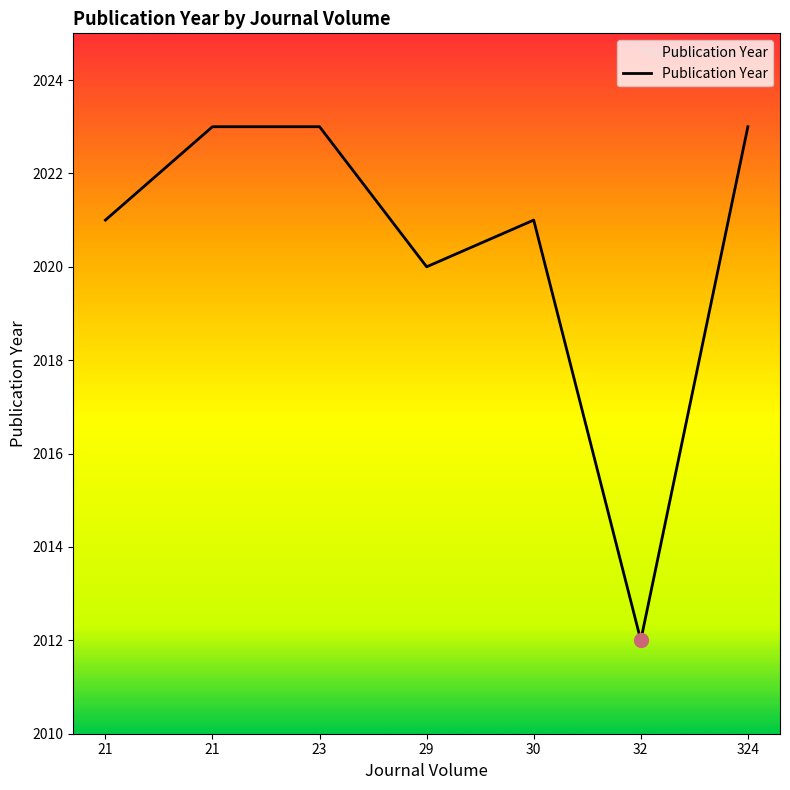

Does the chart have visible grid lines?

No